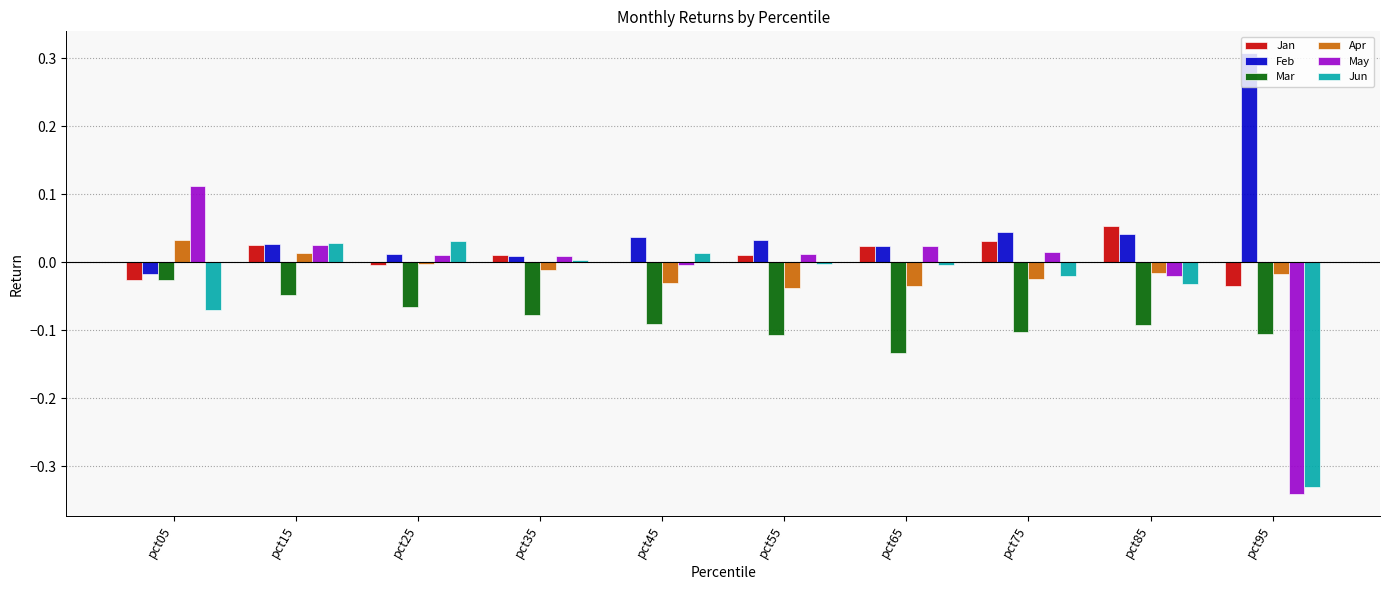

How many data points does each series have?

10